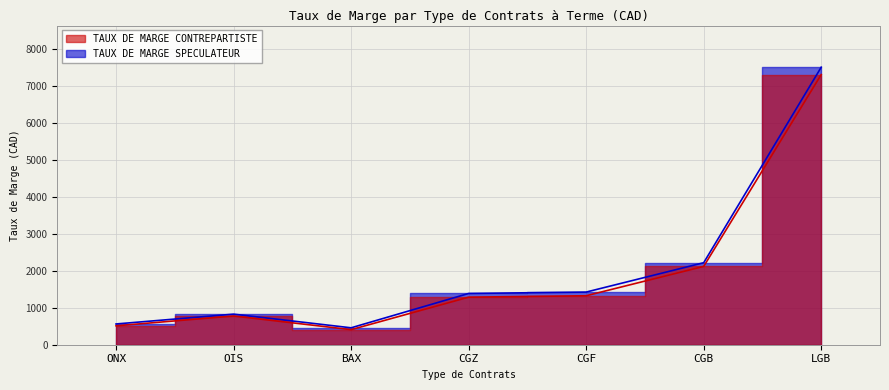

Which category has the highest value in the TAUX DE MARGE CONTREPARTISTE series?

LGB